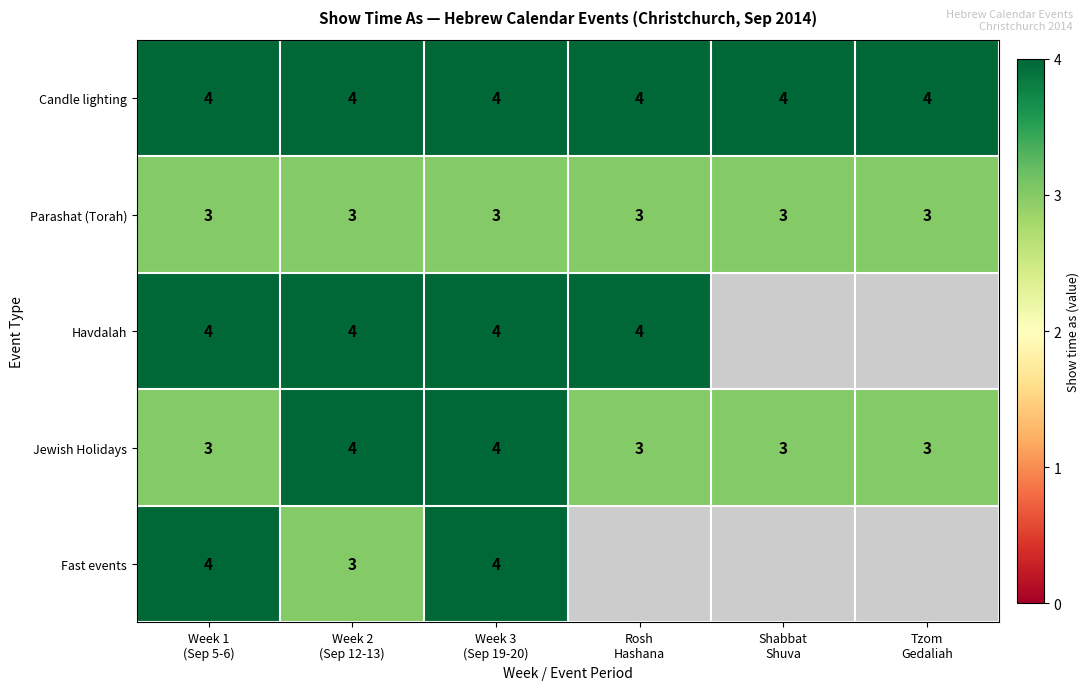

What is the average value of the Parashat (Torah) series?

3